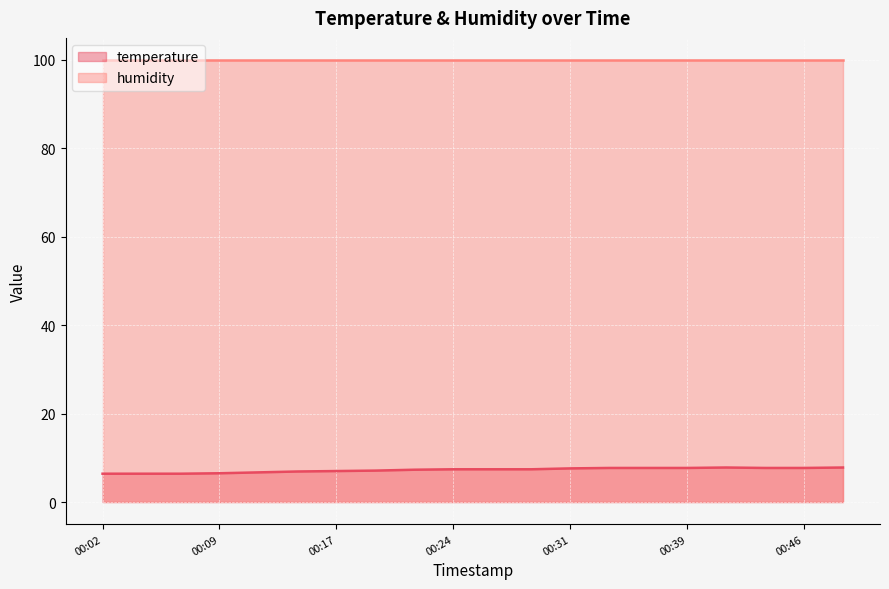

How many lines are shown in the chart?

2